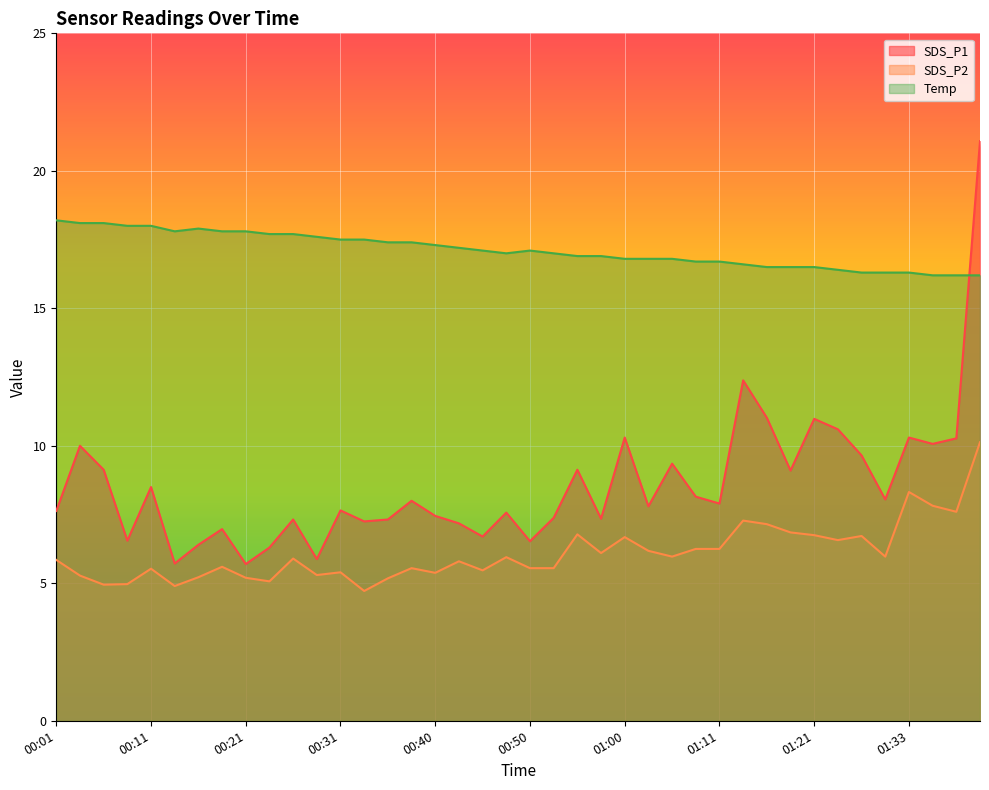

Which series has the largest total across all categories?

Temp